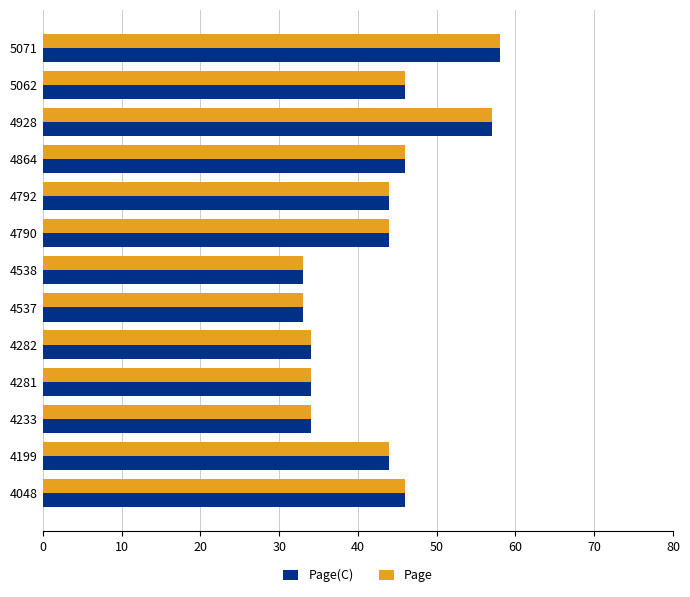

True or false: Page has a value of 44 at 4538.

False